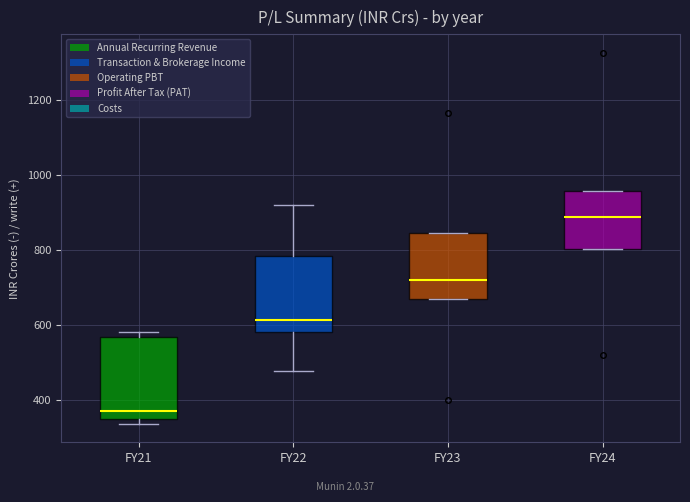

Reading left to right, read every box against the y-axis: the position of its median line, the range the box covers, and the ends of its whiskers. The values are not printed on the chart, so give them approximately, as read against the axis.

FY21: median 360, box 340 to 560, whiskers 340 (just below the box's lower edge) to 580
FY22: median 620, box 580 to 780, whiskers 480 to 920
FY23: median 720, box 660 to 840, whiskers 660 to 840
FY24: median 880, box 800 to 960, whiskers 800 to 960